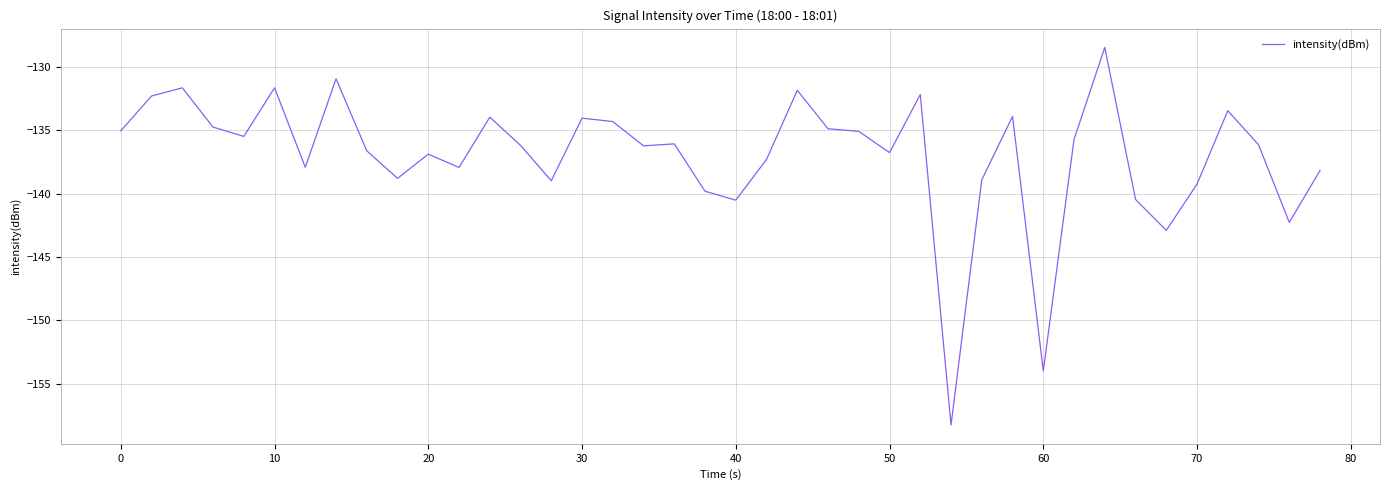

What is the difference between the maximum and minimum values?

29.8